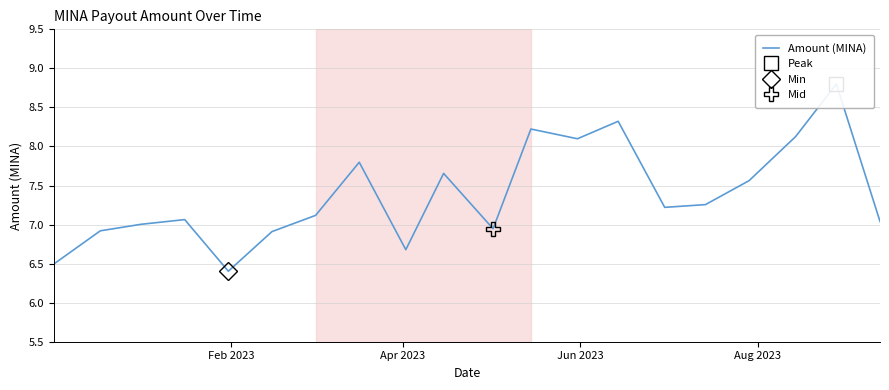

What is the greatest value displayed?

8.8